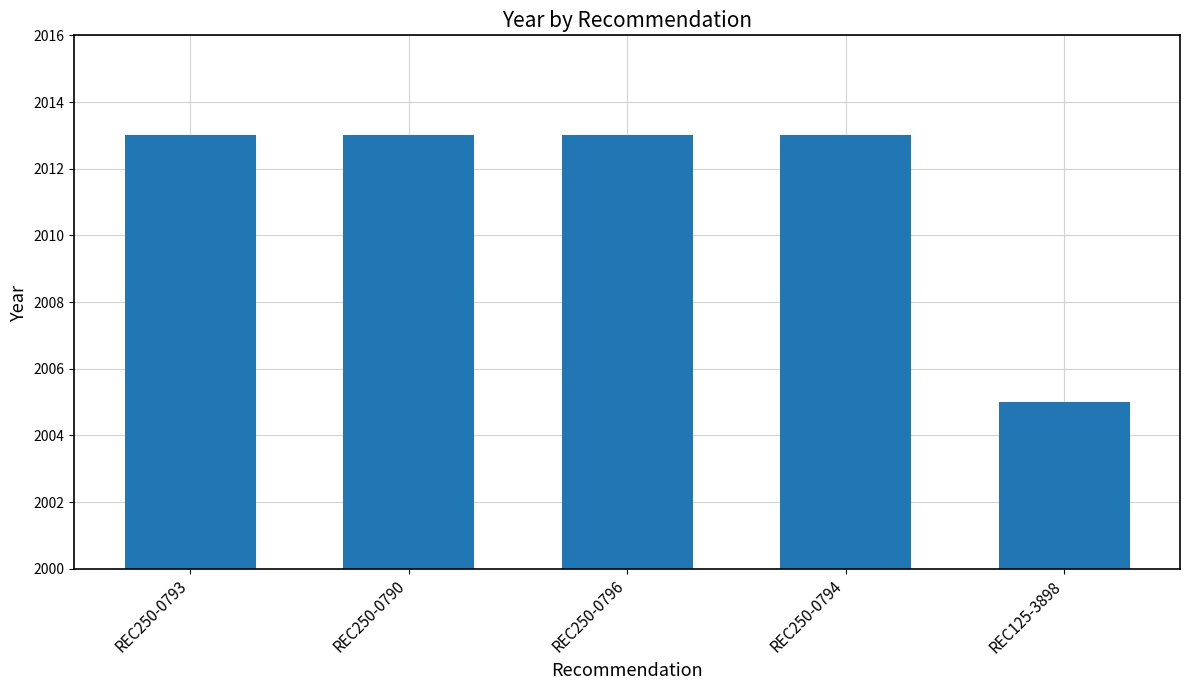

What is the value of the 1st bar from the left?

2013